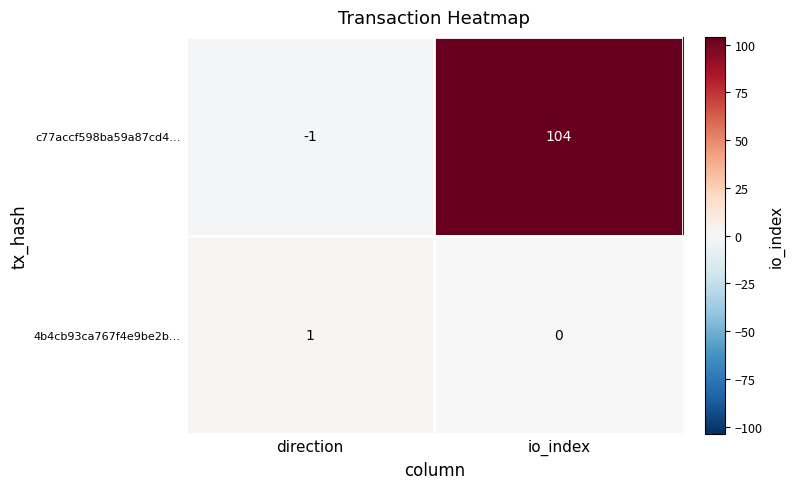

What is the greatest value displayed?

104